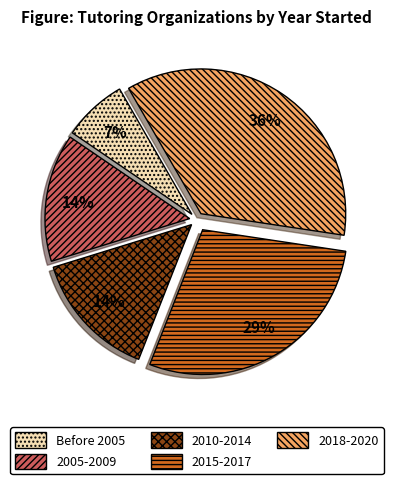

What percentage is the 2015-2017 slice, to the nearest percent?

29%